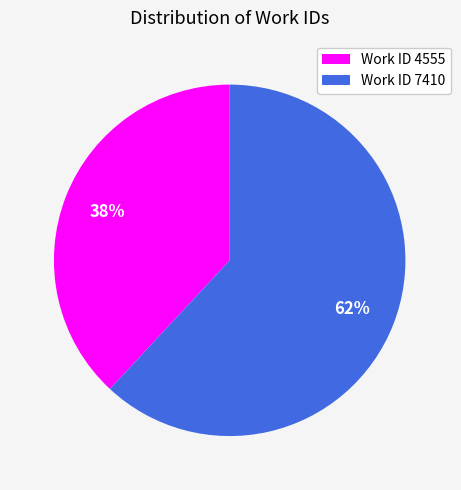

Which has a higher value, Work ID 7410 or Work ID 4555?

Work ID 7410